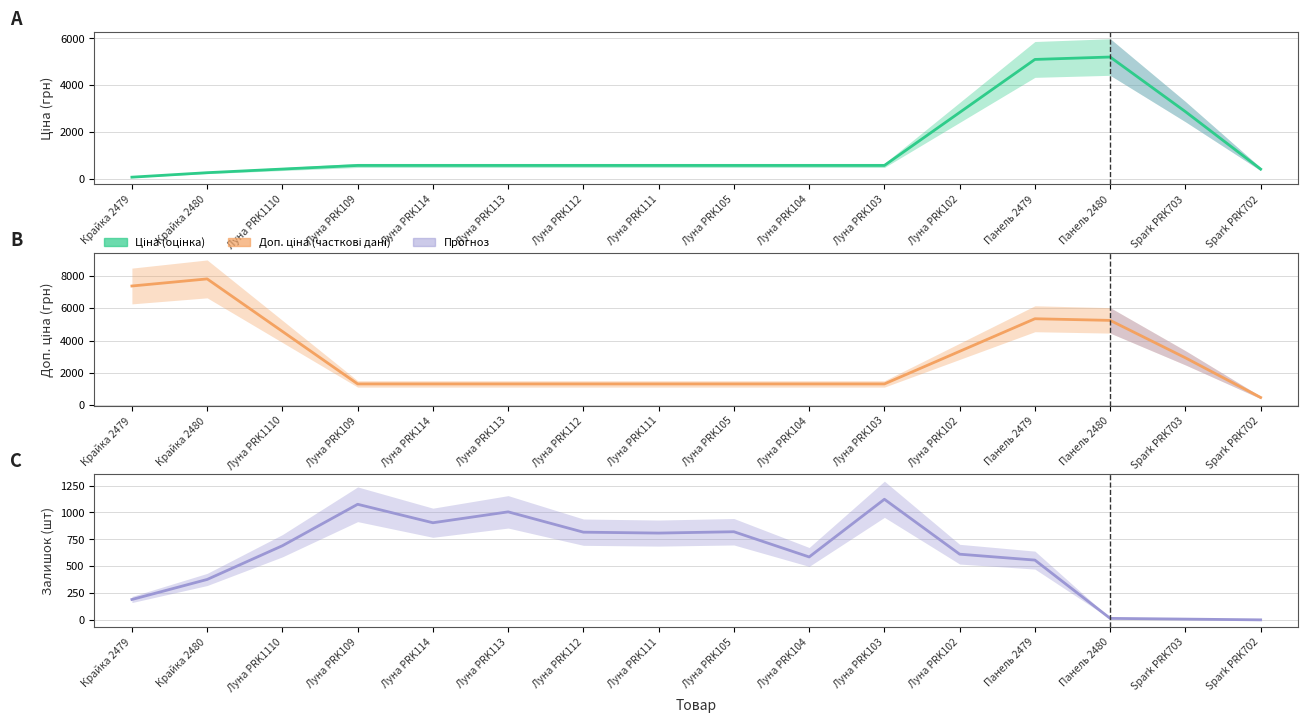

What is the difference between the highest and lowest values at Луна PRK109?

742.2